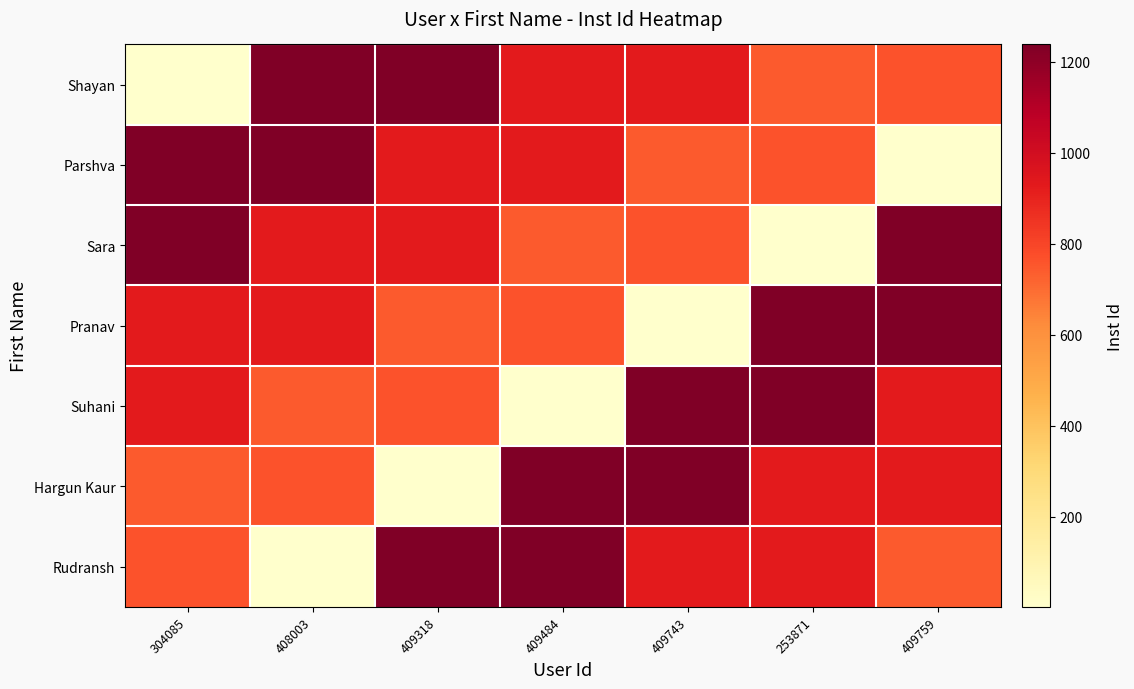

Rank the series at 304085 from highest to lowest value.

Parshva, Sara, Pranav, Suhani, Rudransh, Hargun Kaur, Shayan